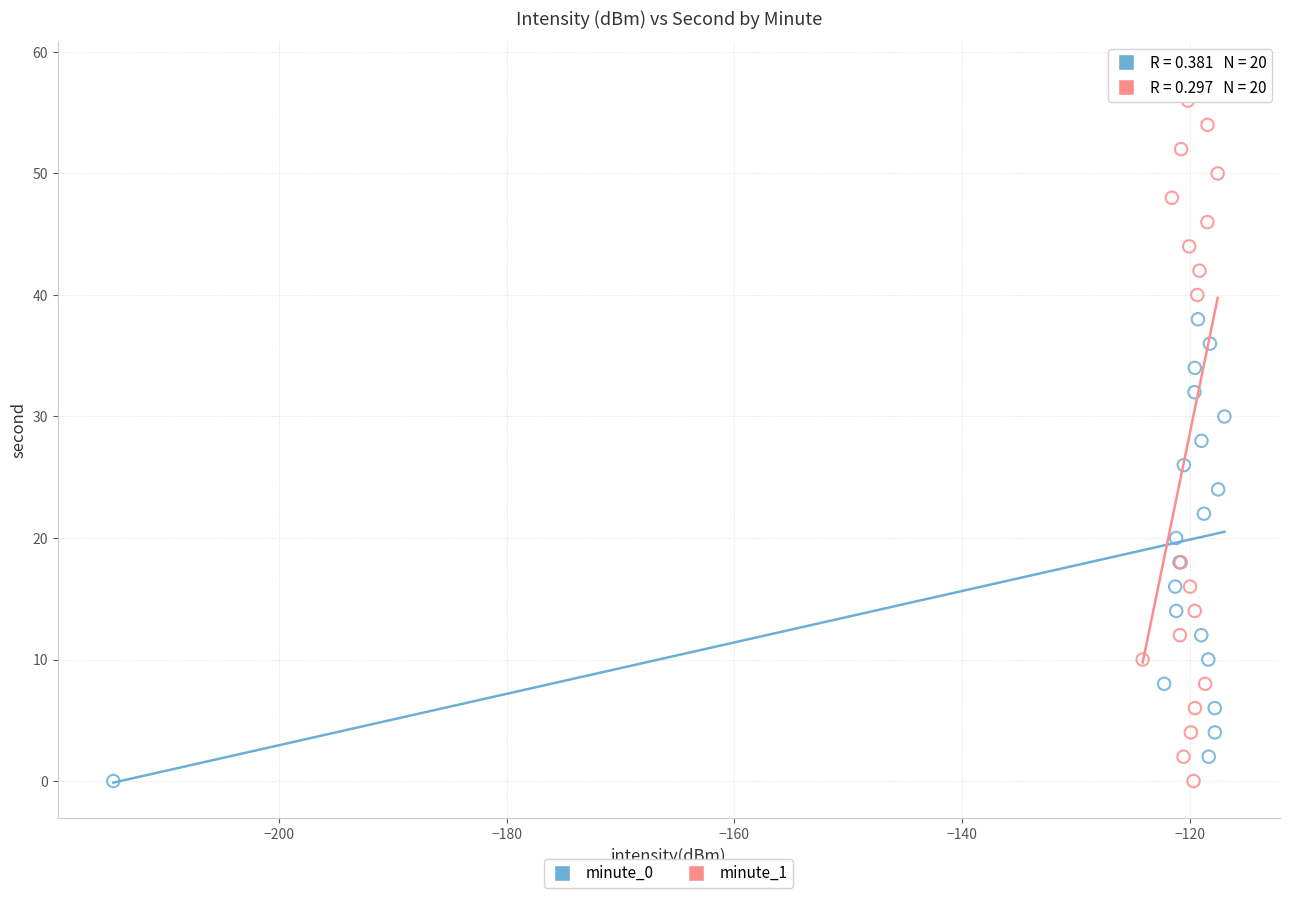

Which series has the widest spread of Y values?

minute_1